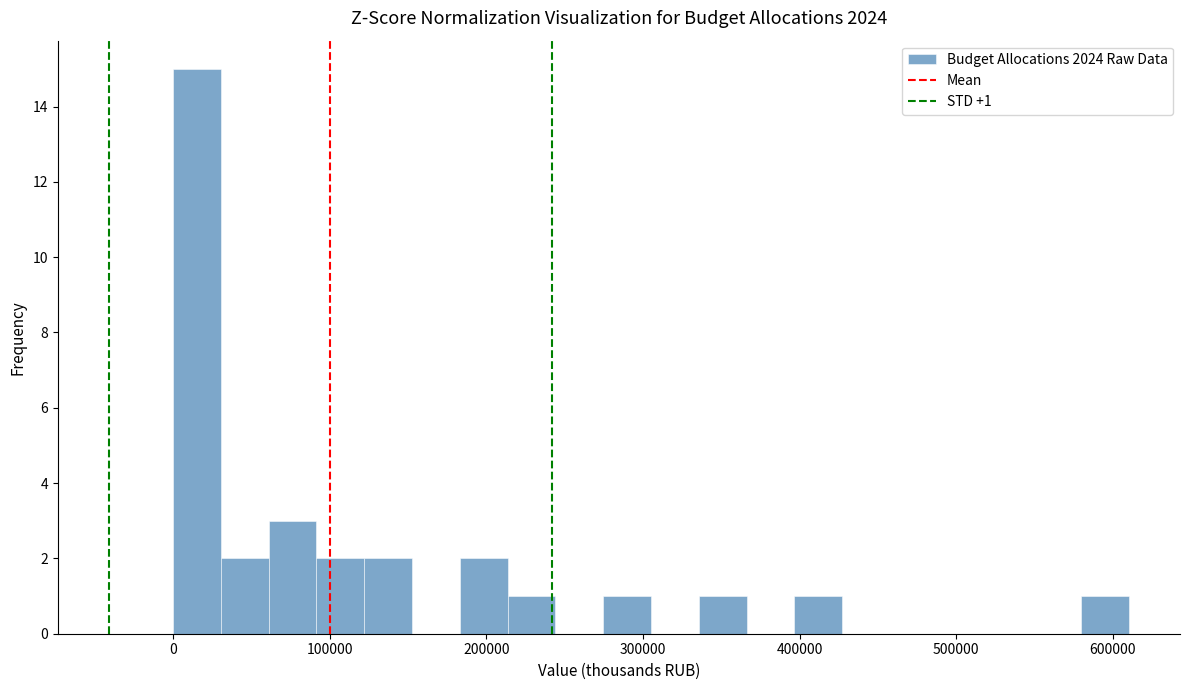

Around what value on the x-axis is the tallest bar? Give the approximate position of its centre, as read against the axis.

20000